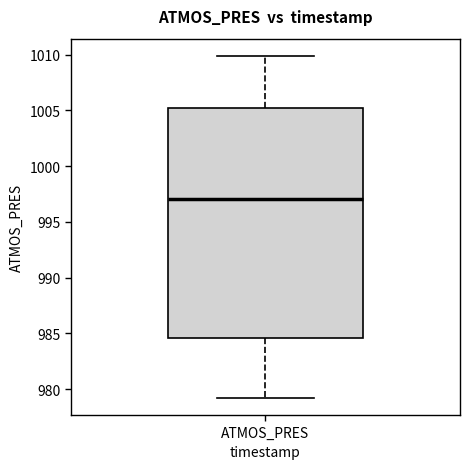

Where is the lower edge of the box for ATMOS_PRES on the y-axis? The values are not printed on the chart, so give them approximately, as read against the axis.

984.5